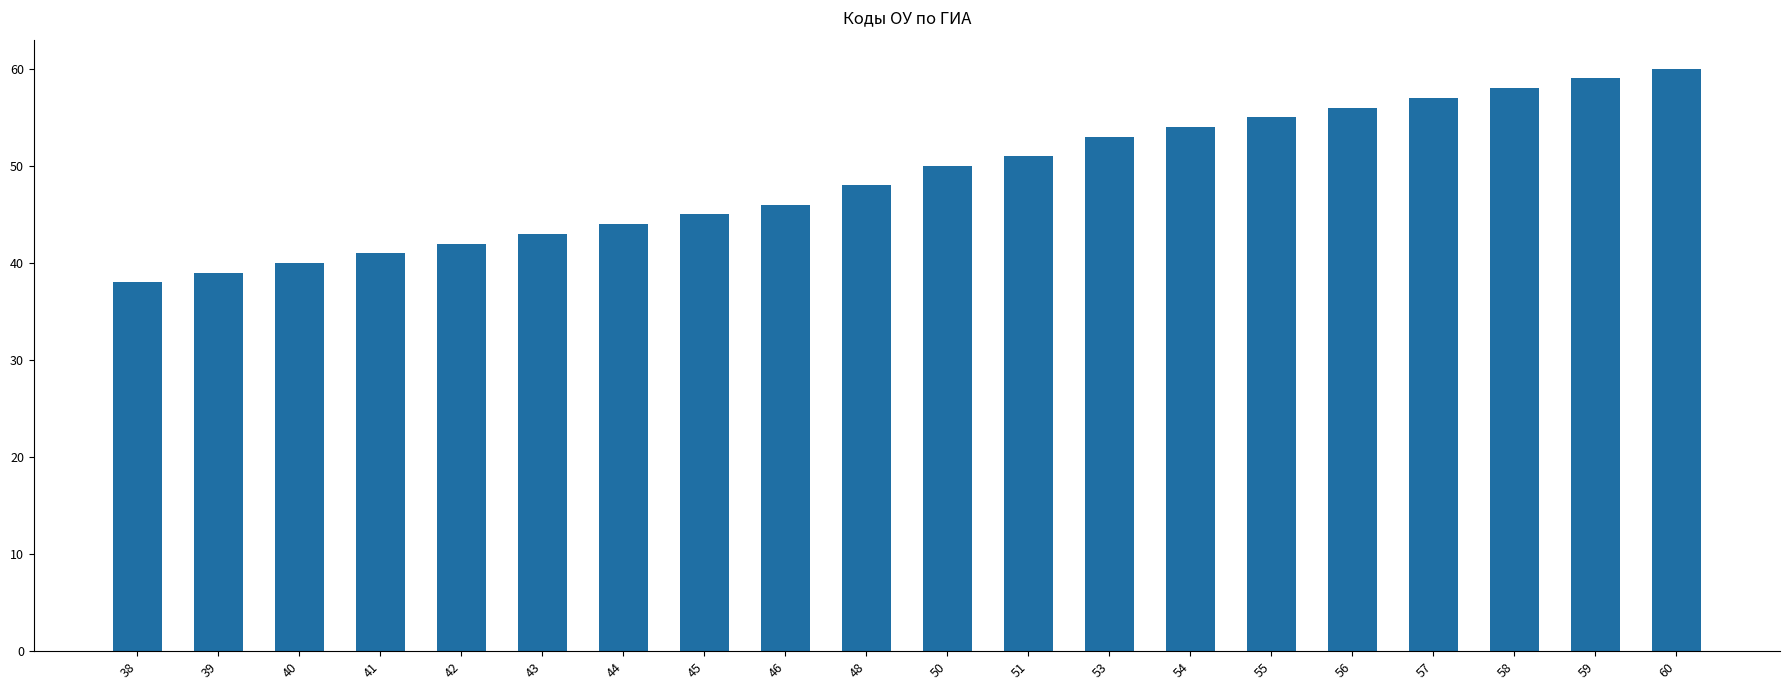

The value at 56 is 56. True or false?

True